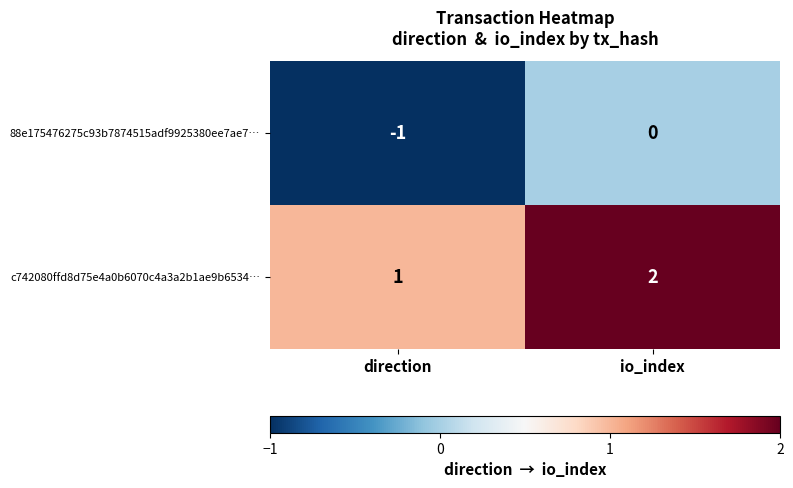

Reading left to right, what are all the values shown in this chart?

88e175476275c93b7874515adf9925380ee7ae7…: -1	0
c742080ffd8d75e4a0b6070c4a3a2b1ae9b6534…: 1	2